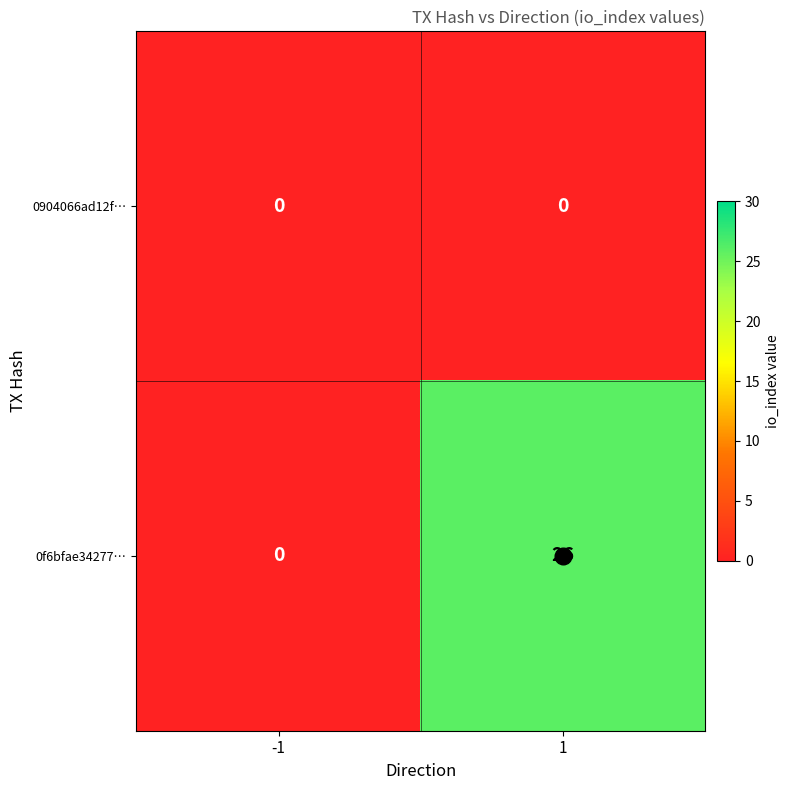

What is the maximum value shown in the chart?

26